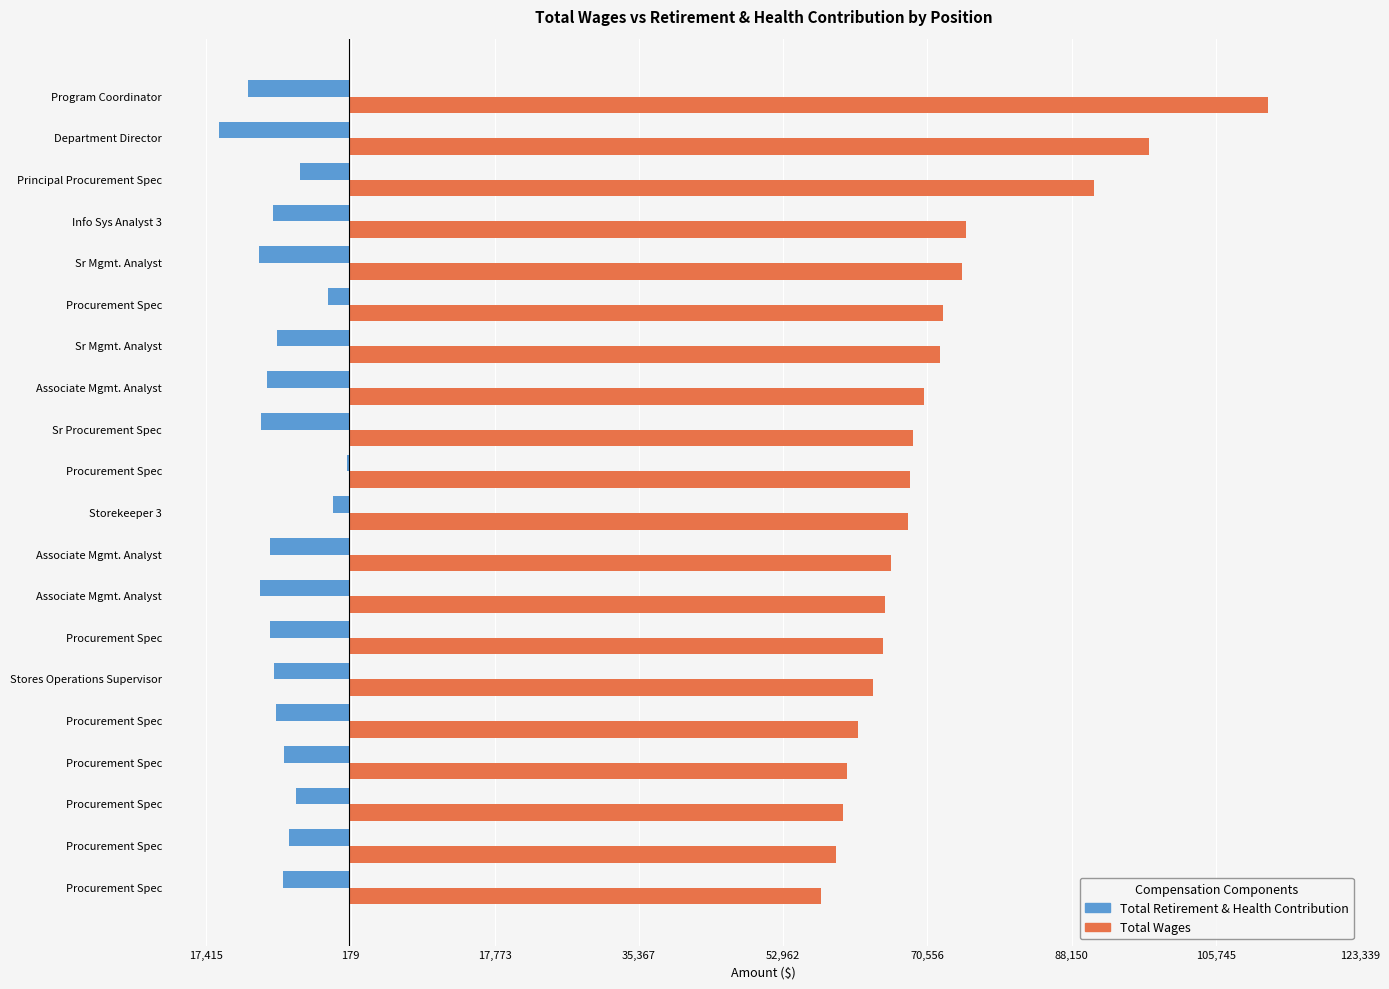

What is the smallest value displayed?

-15832